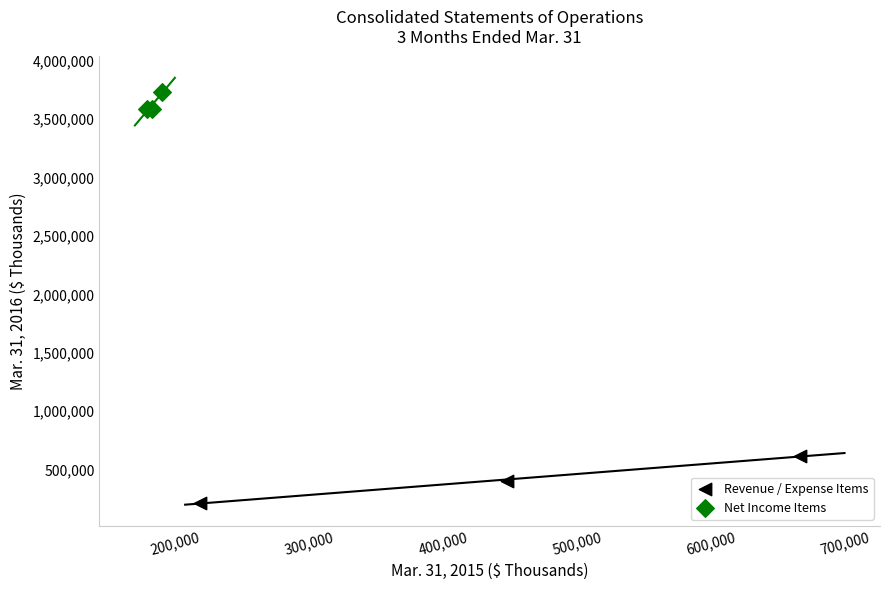

What are all the series names shown in the legend?

Revenue / Expense Items, Net Income Items